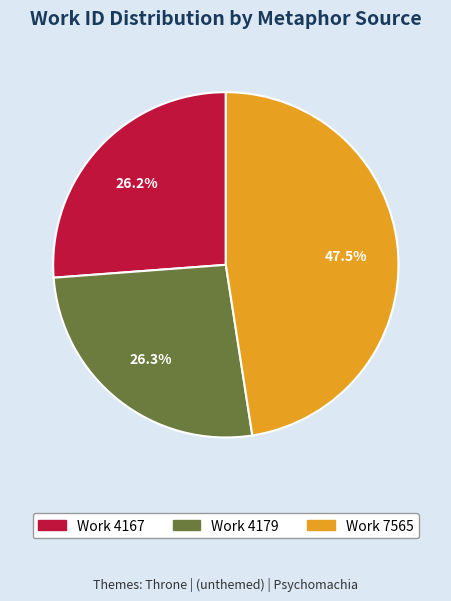

To the nearest percent, what is the difference between the largest and smallest slice percentages?

21%